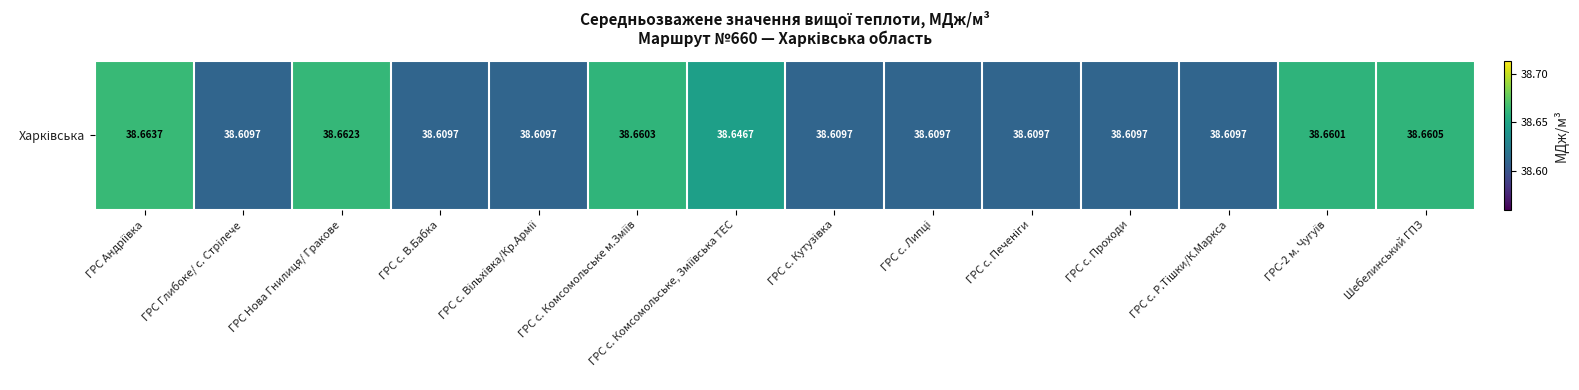

What is the difference between the maximum and minimum values?

0.1